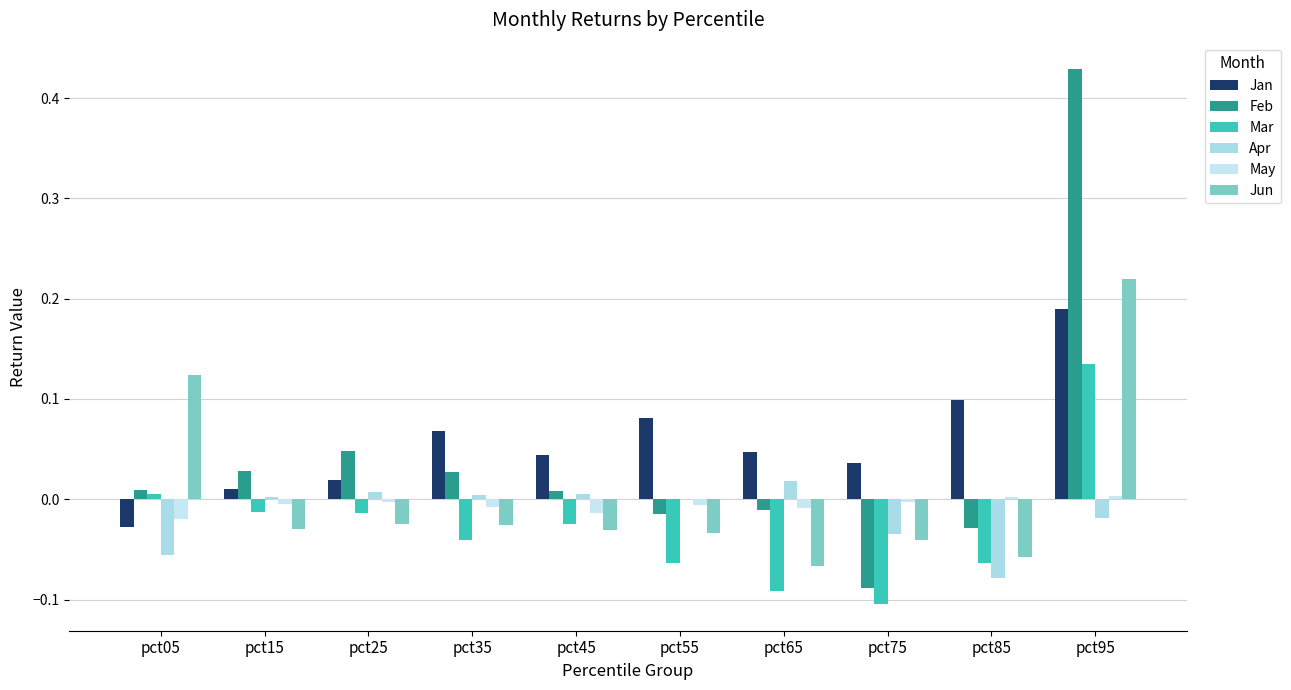

At which label does Feb reach its peak?

pct95